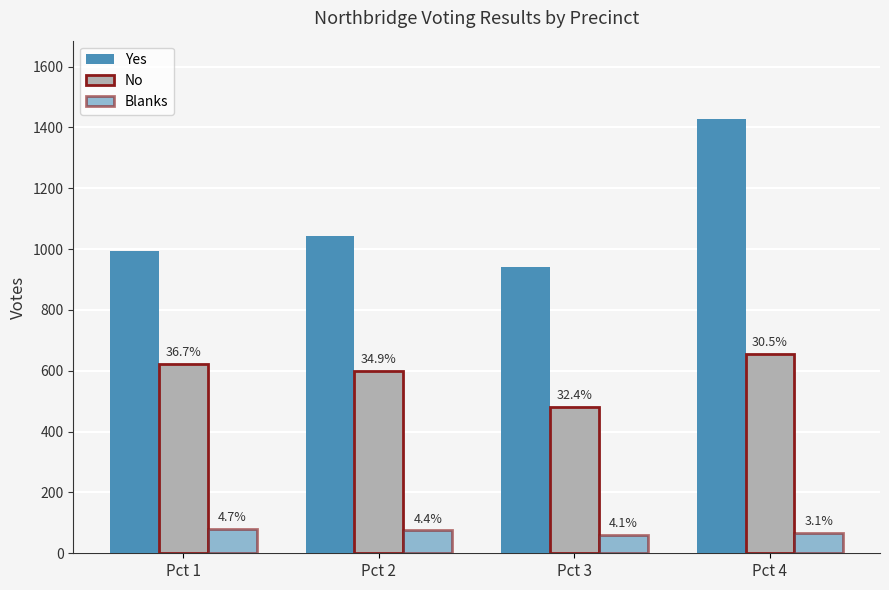

How many bars are there in each group?

3